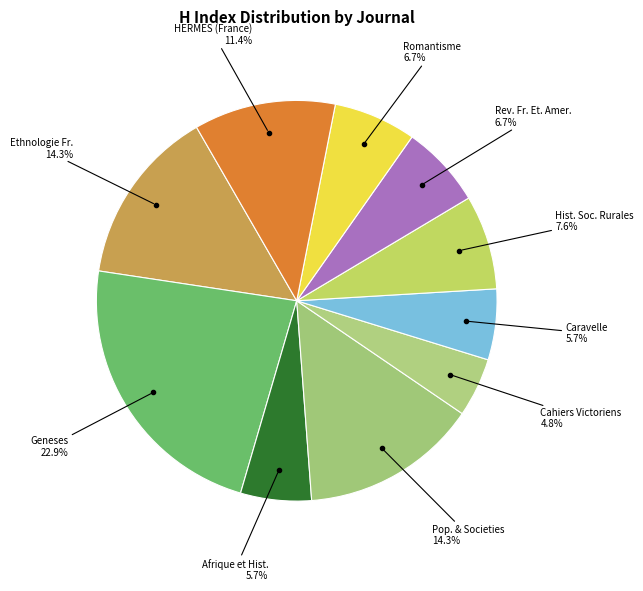

To the nearest percent, what is the difference between the largest and smallest slice percentages?

18%